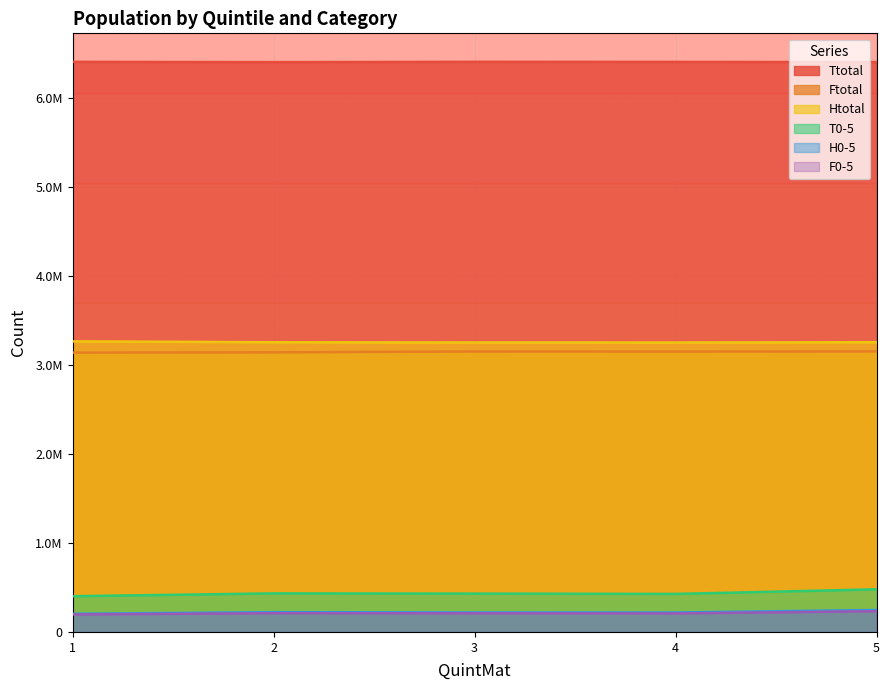

What is the average value of the F0-5 series?

211205